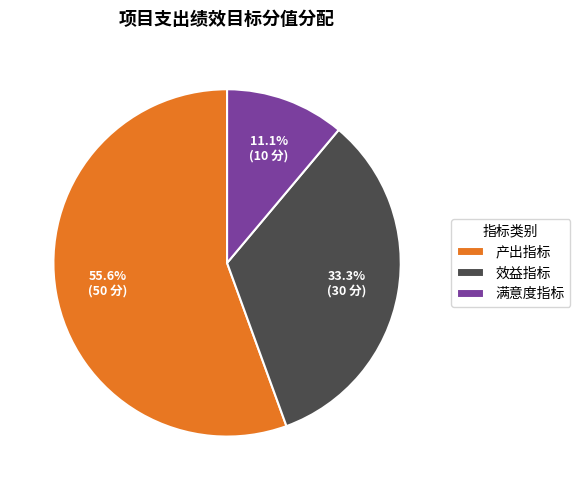

Which slice is the smallest?

满意度指标